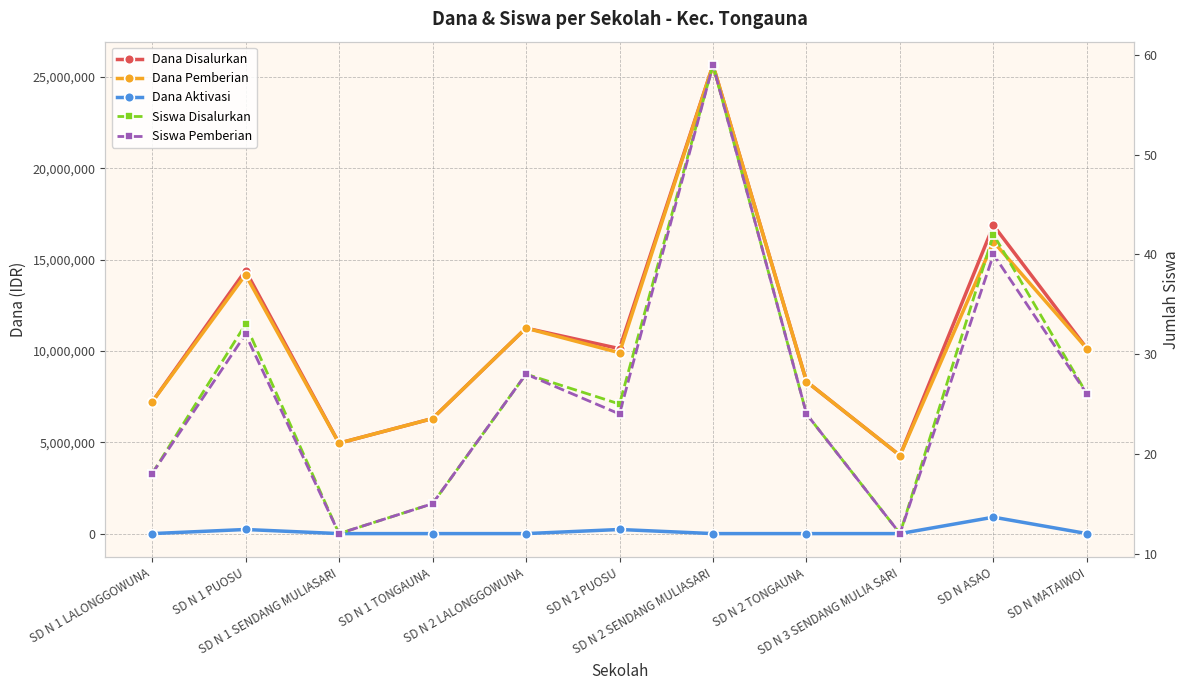

True or false: Siswa Pemberian has a value of 15 at SD N 1 TONGAUNA.

True